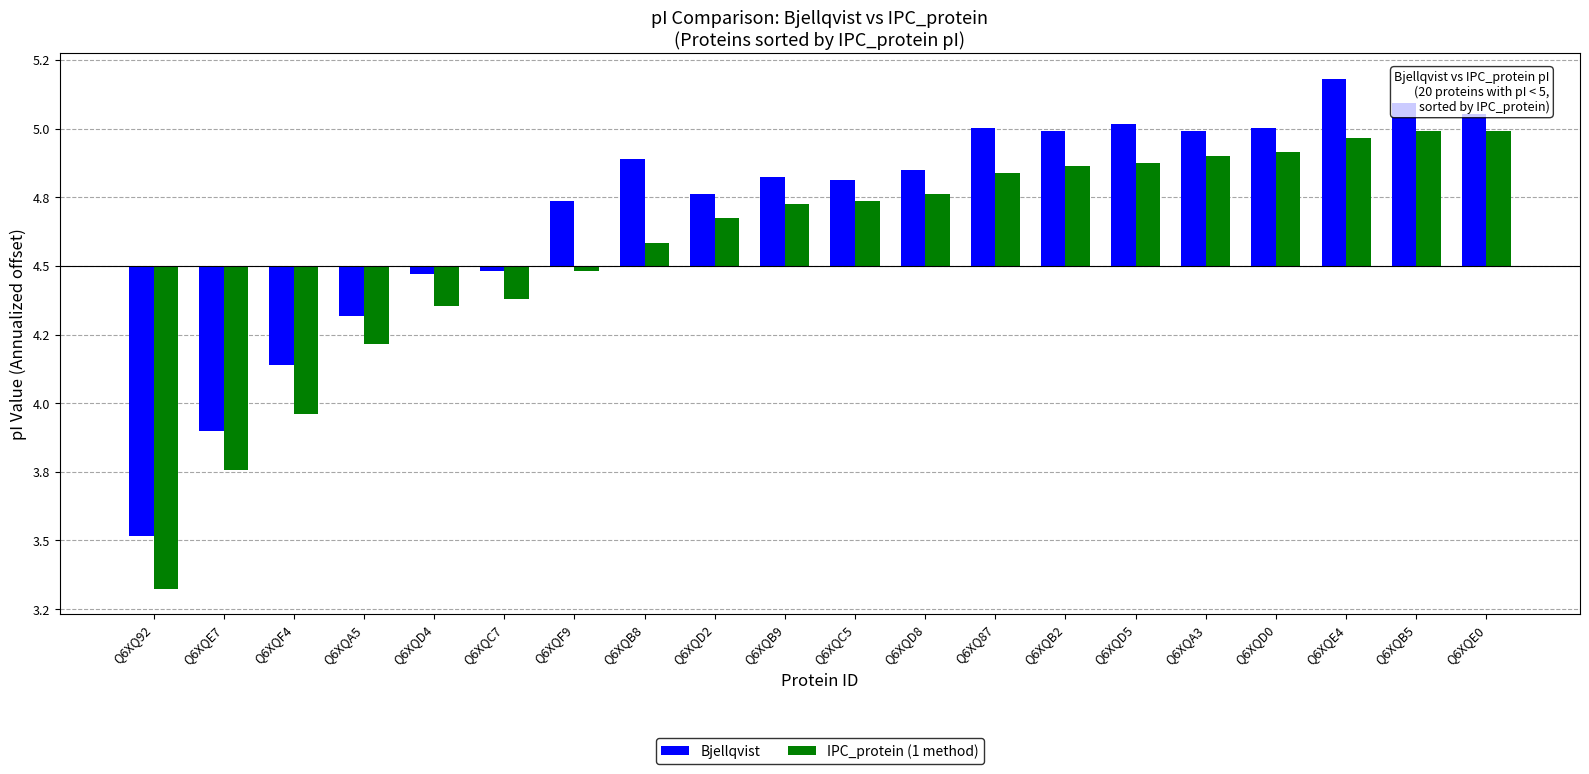

Reading right to left, what are all the values shown in this chart?

Bjellqvist: 0.6	0.6	0.7	0.5	0.5	0.5	0.5	0.5	0.4	0.3	0.3	0.3	0.4	0.2	-0.0	-0.0	-0.2	-0.4	-0.6	-1.0
IPC_protein (1 method): 0.5	0.5	0.5	0.4	0.4	0.4	0.4	0.3	0.3	0.2	0.2	0.2	0.1	-0.0	-0.1	-0.1	-0.3	-0.5	-0.7	-1.2